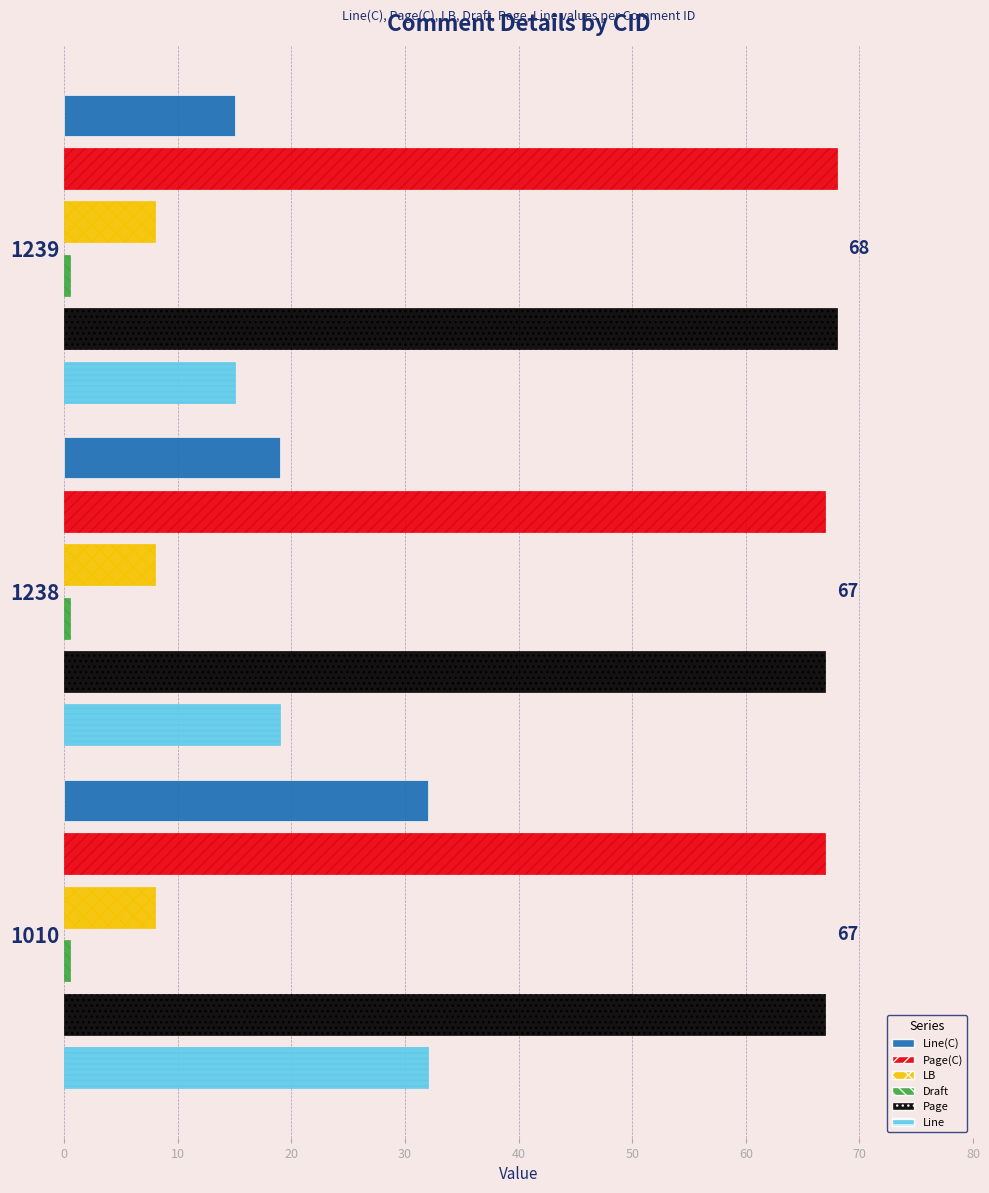

Which series has the largest range (max minus min)?

Line(C)